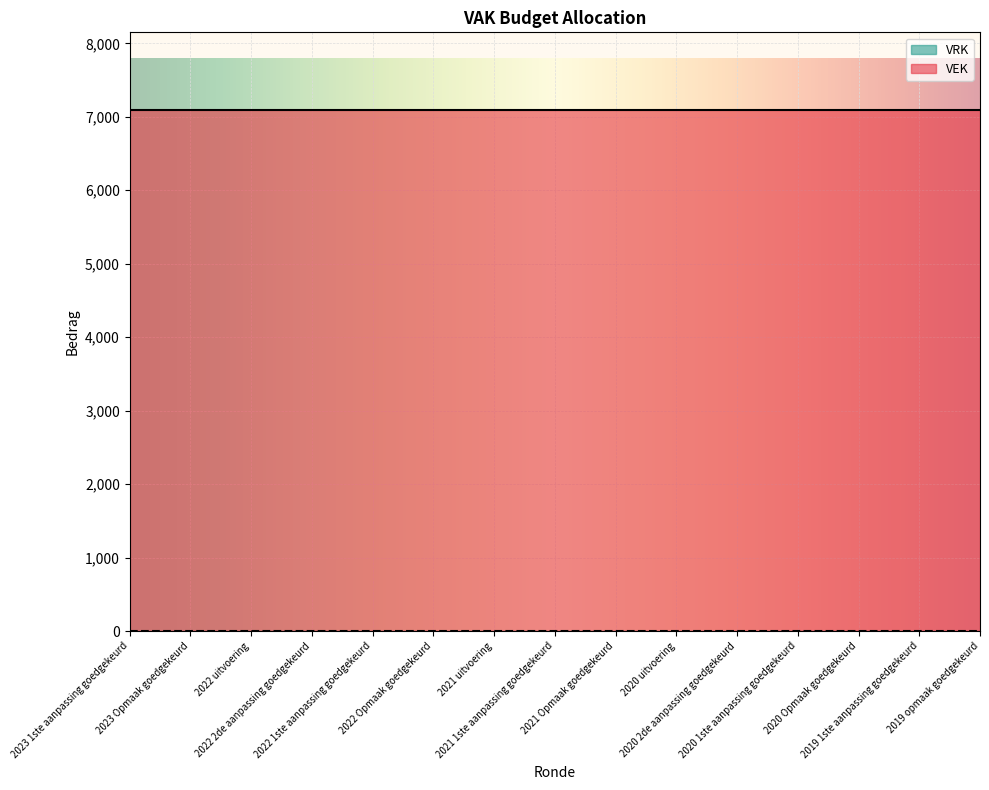

Rank the series by their maximum value, from lowest to highest.

VRK, VEK